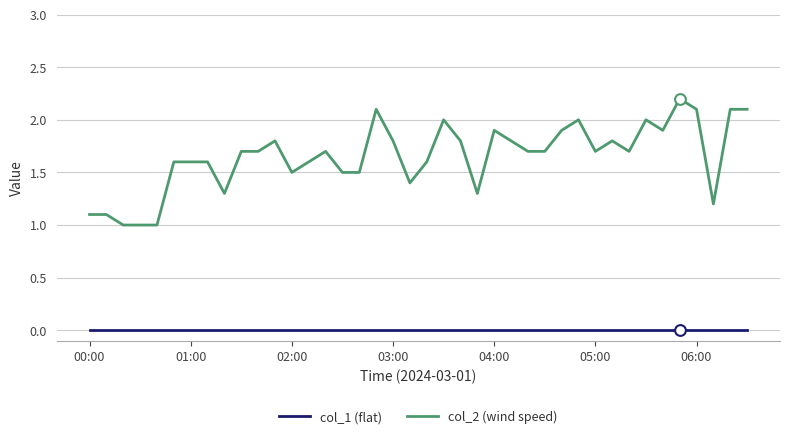

What is the difference between the maximum and minimum values in the col_2 (wind speed) series?

1.2